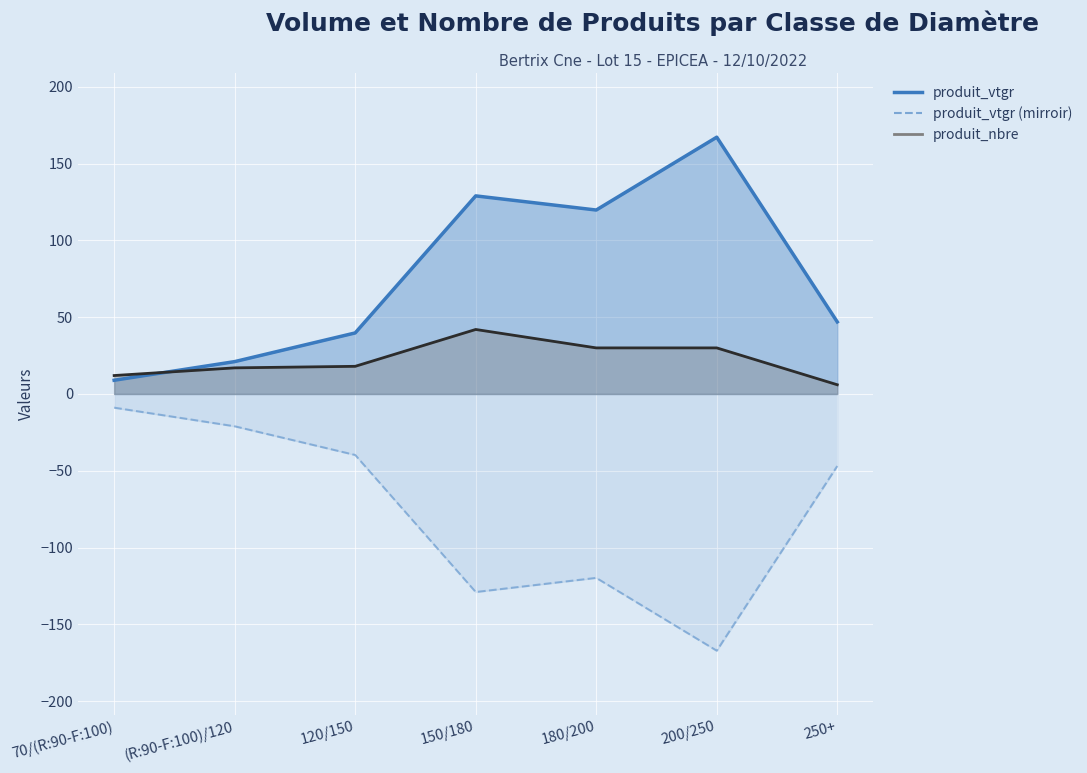

What is the difference between the maximum and minimum values?

158.3